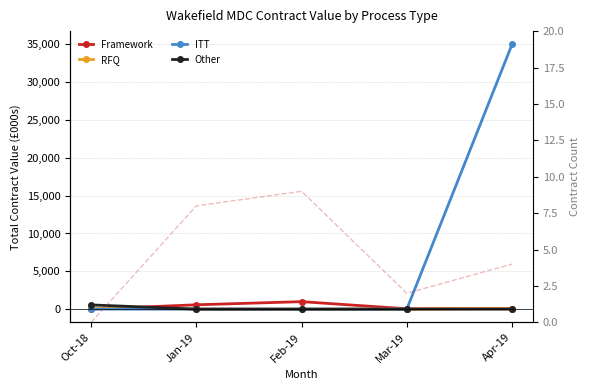

True or false: Other has more than 1 points higher than both neighbors.

False